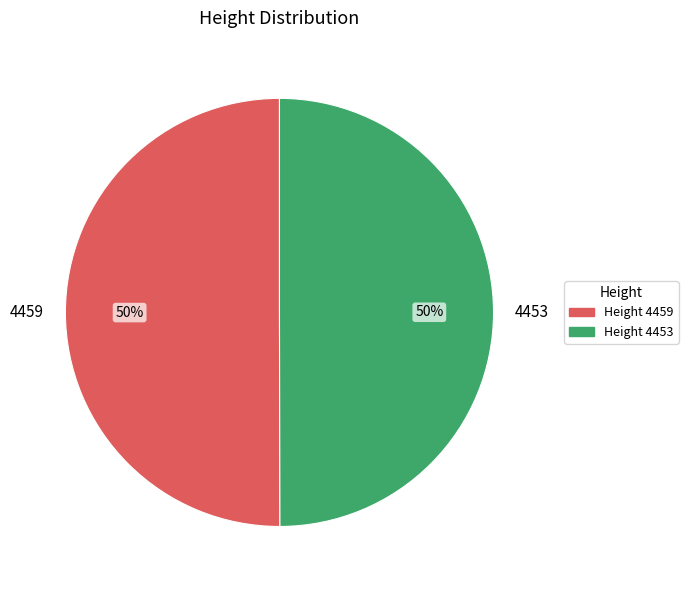

Is the sum of 4453 and 4459 greater than half?

Yes